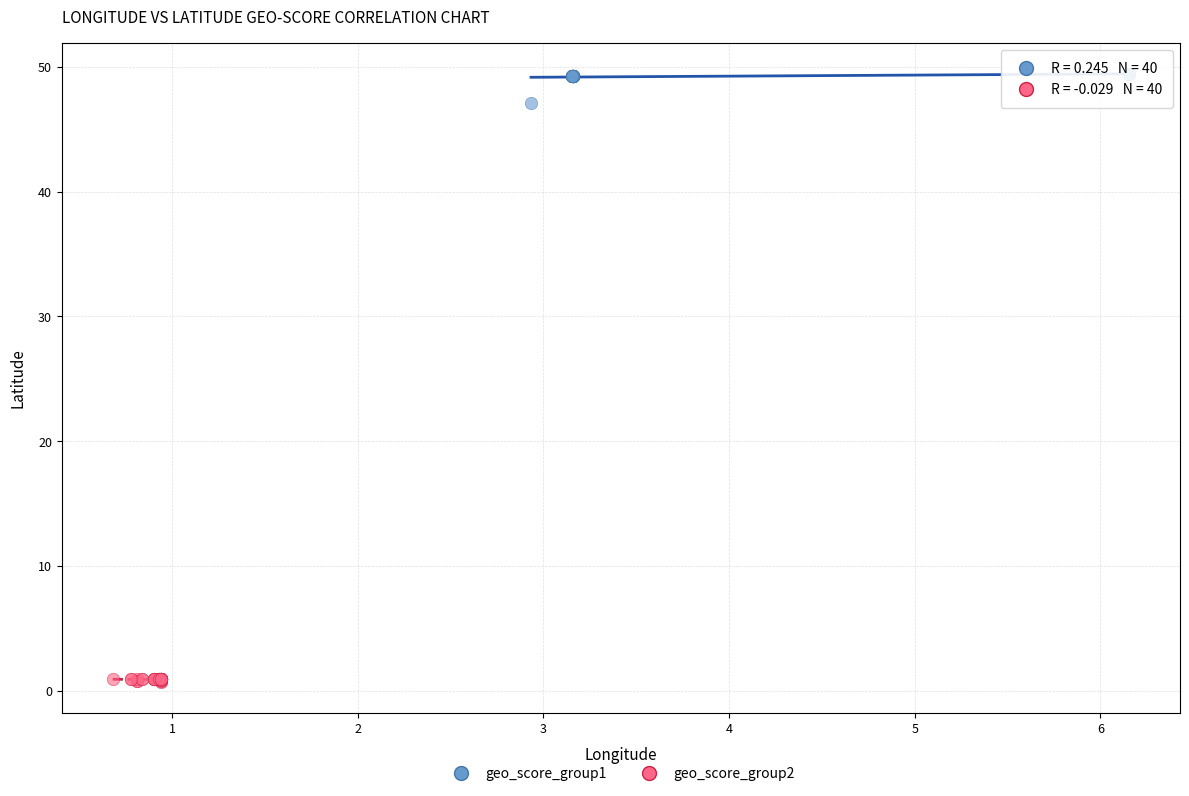

Which series contains the highest Y value?

geo_score_group1